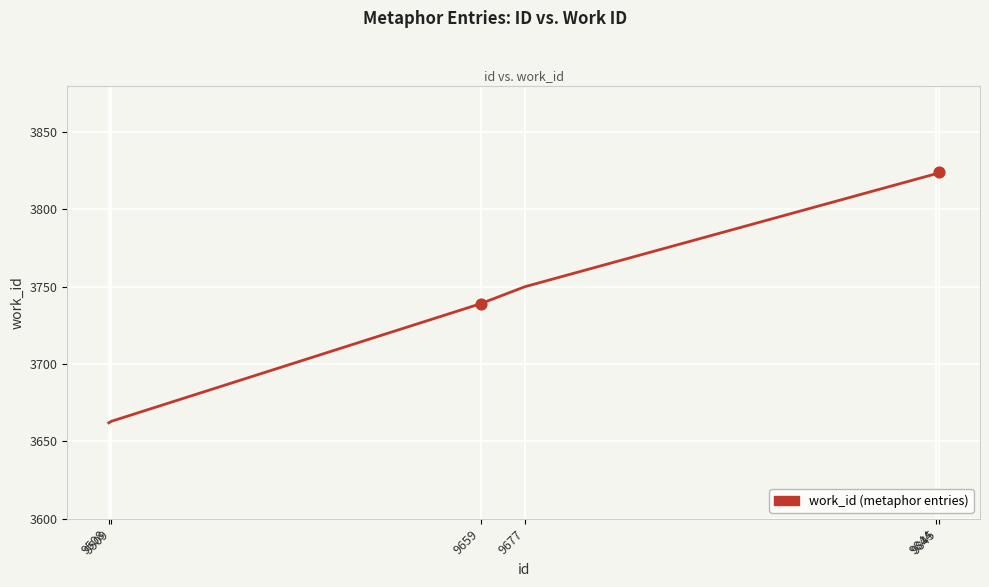

What is the change in value from 9508 to 9677?

+88